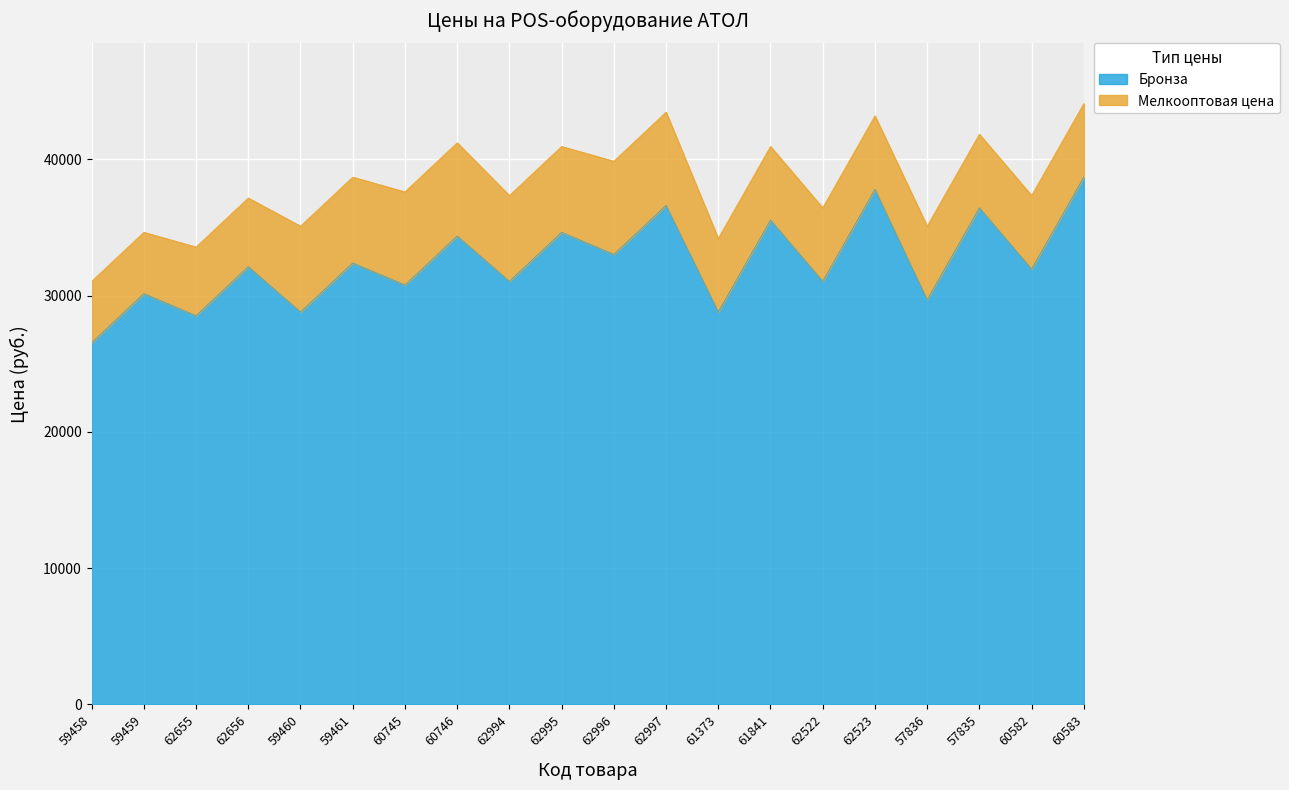

The Бронза series shows 30150 at 59459. True or false?

True